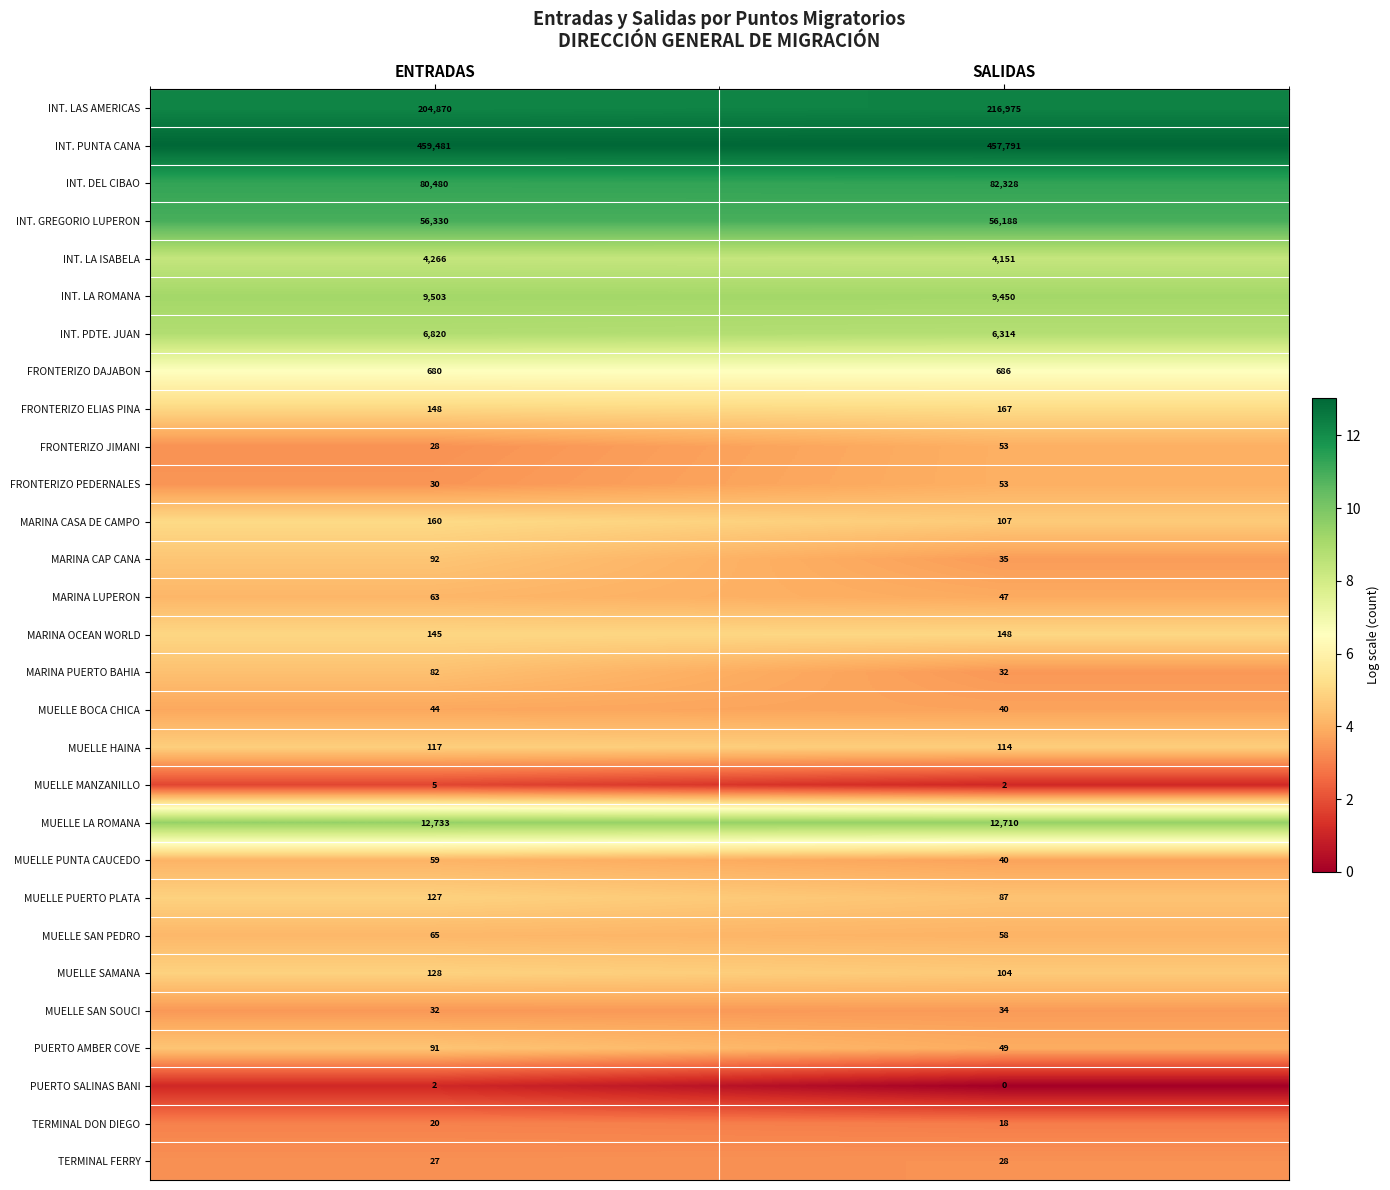

How many series are shown in this chart?

29